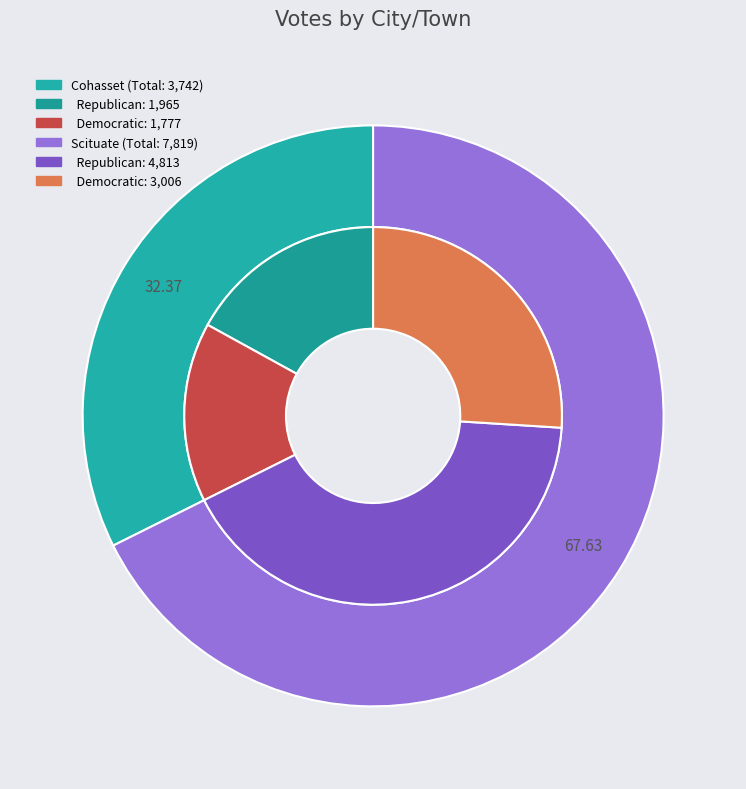

What is the smallest slice in the pie chart?

Cohasset